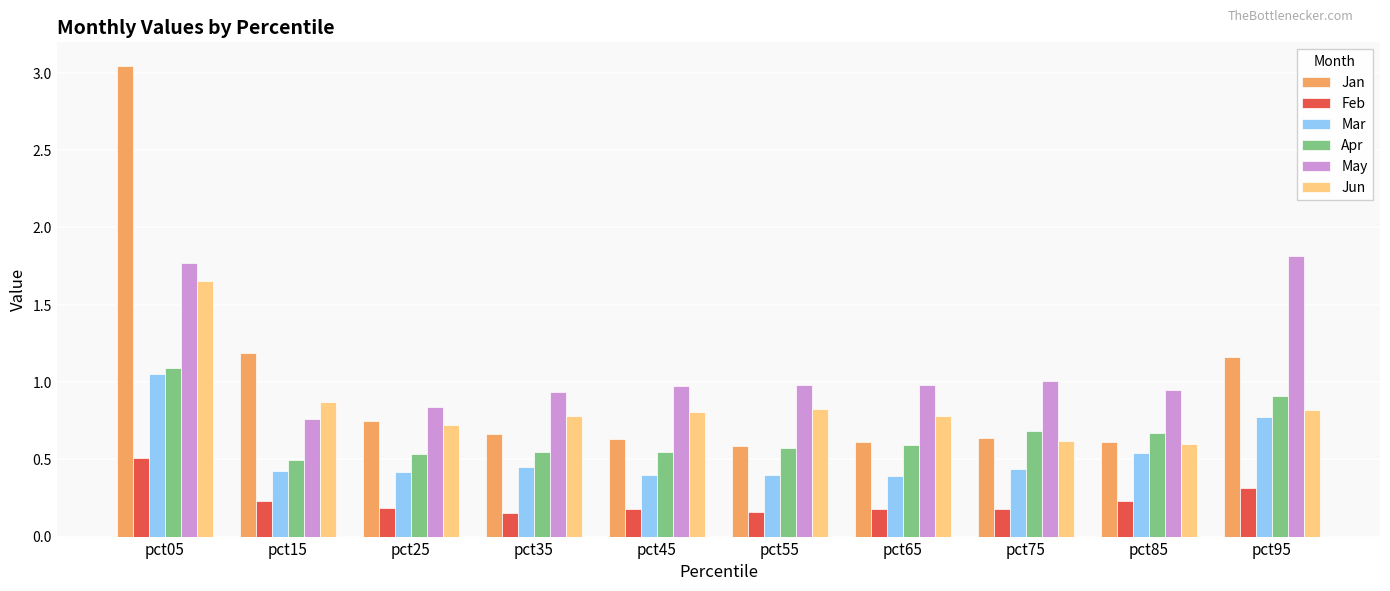

At which label is Jun closest to 1?

pct15